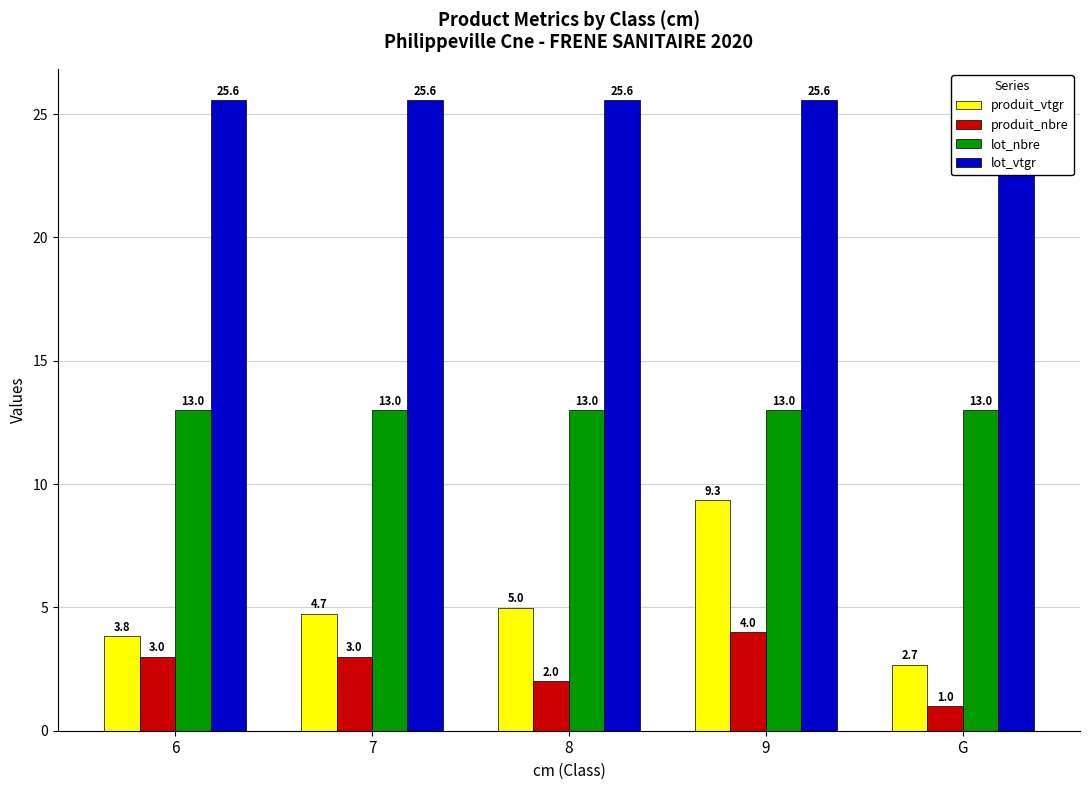

True or false: lot_vtgr has a value of 25.6 at 7.

True